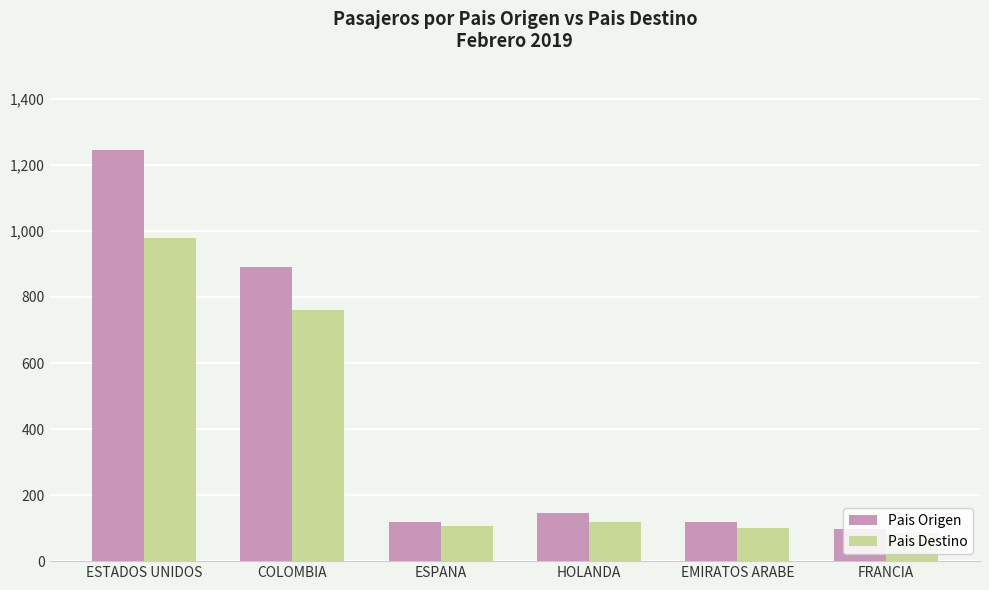

At how many categories does at least one series exceed 655?

2